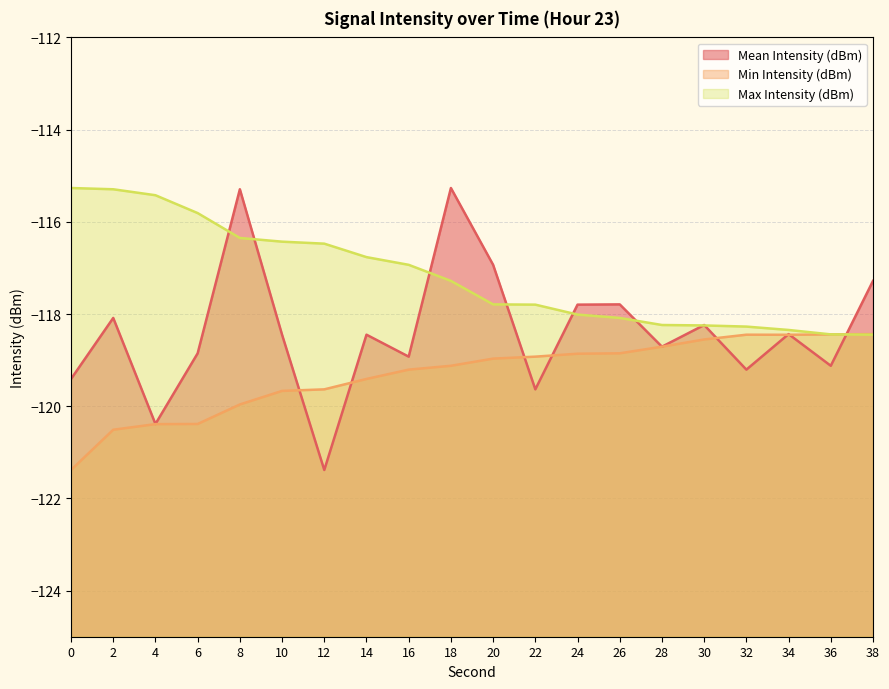

Rank the series by their maximum value, from highest to lowest.

Mean Intensity (dBm), Max Intensity (dBm), Min Intensity (dBm)